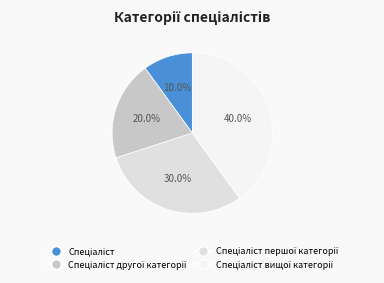

What percentage do Спеціаліст другої категорії and Спеціаліст першої категорії together represent?

50.0%